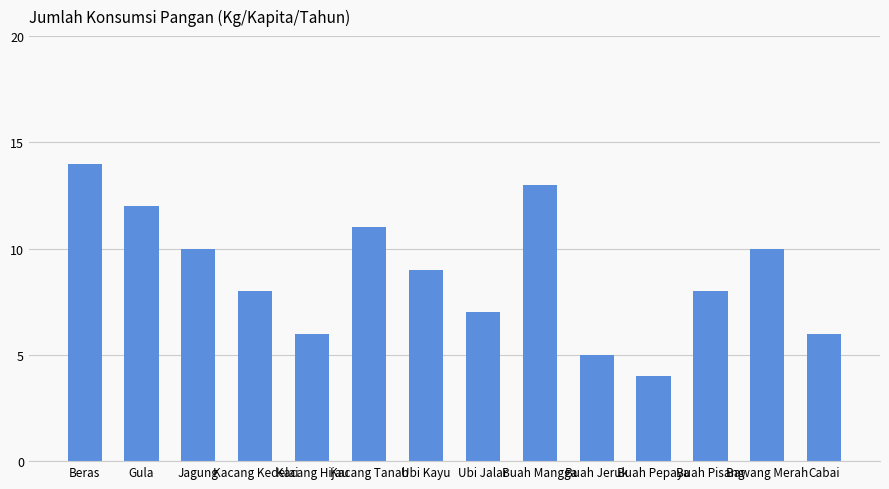

What is the value of the 1st bar from the left?

14